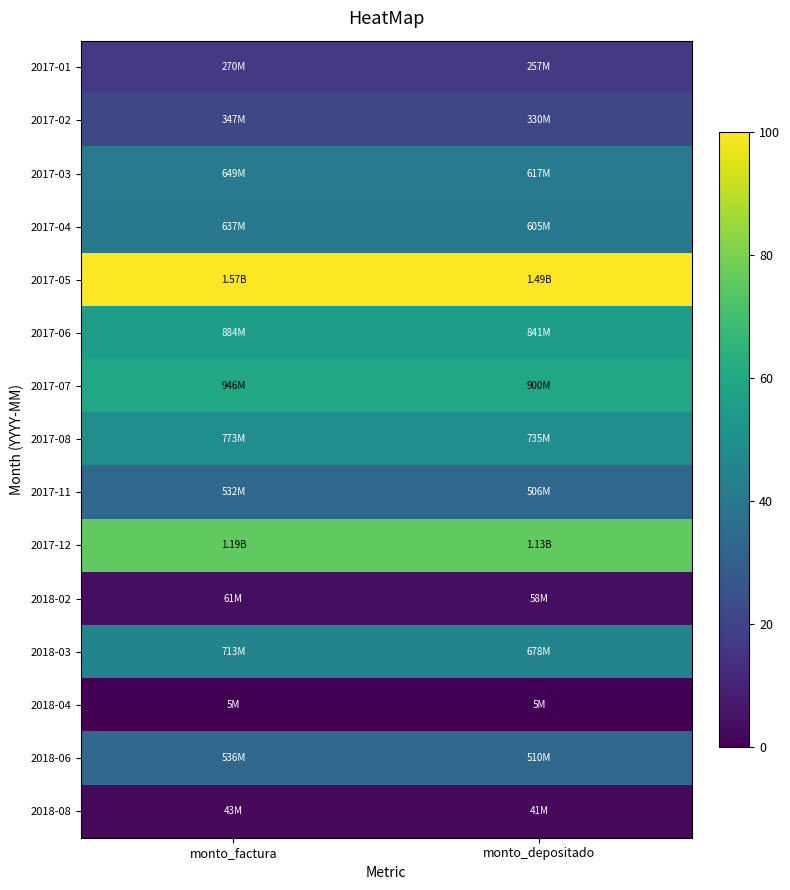

What is the maximum value shown in the chart?

100.0